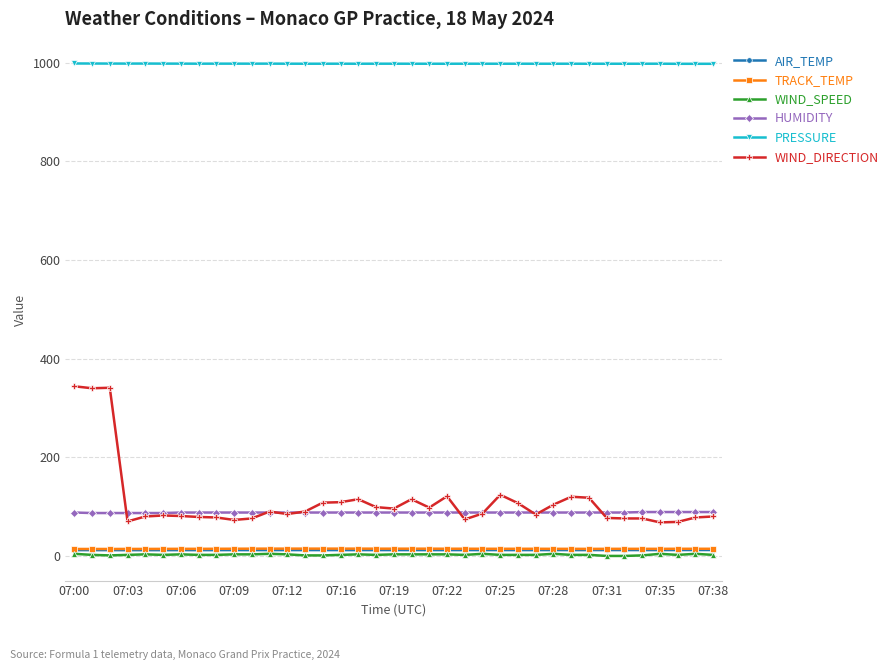

Does the chart display data point markers on the line(s)?

Yes